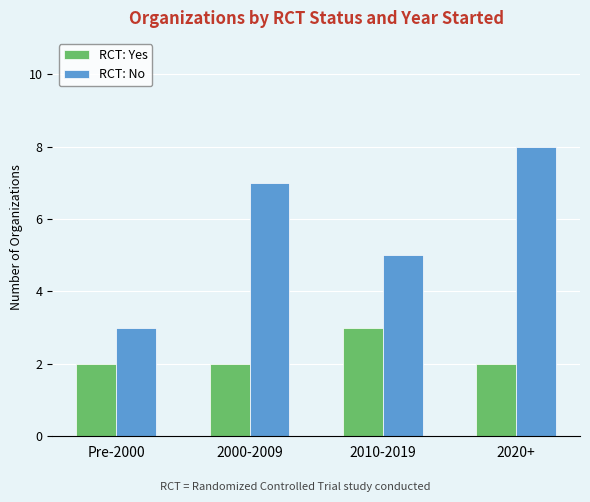

Which series has the largest total across all categories?

RCT: No